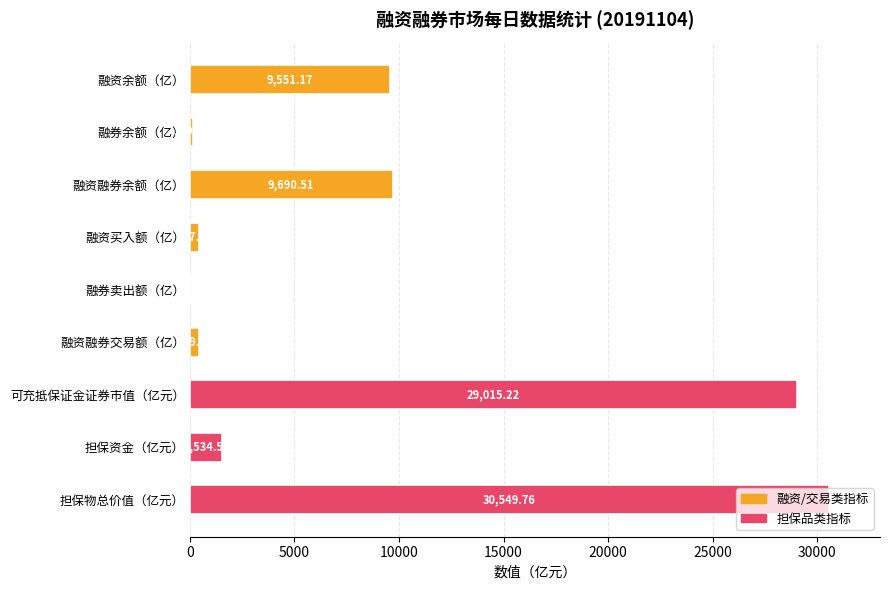

Between 融资余额（亿） and 融资融券余额（亿）, which is larger?

融资融券余额（亿）